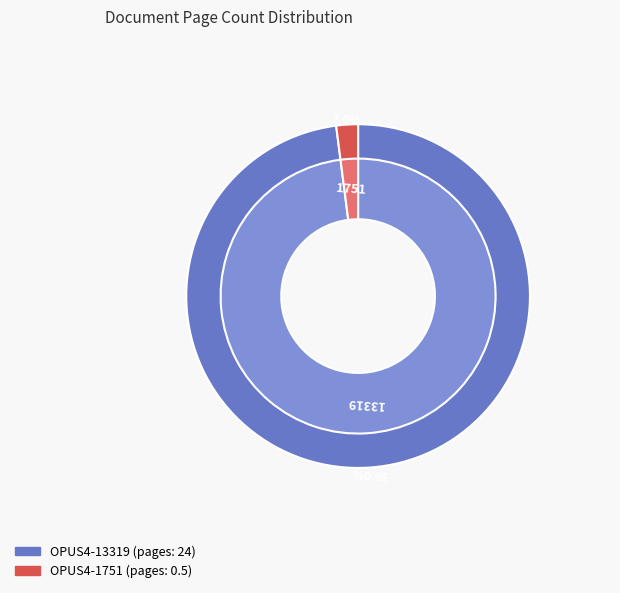

Count the number of slices in the pie.

2